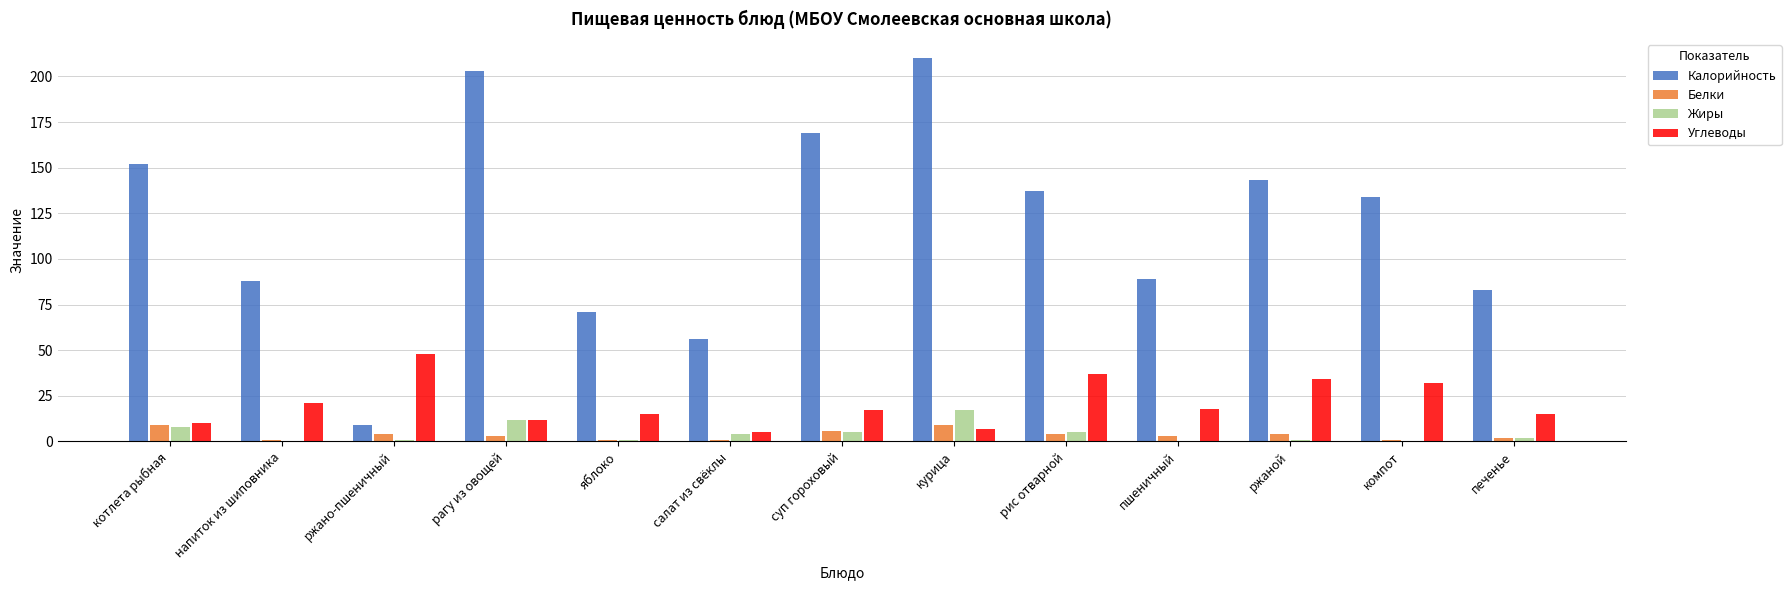

The value of Углеводы at рагу из овощей is 19.4. True or false?

False